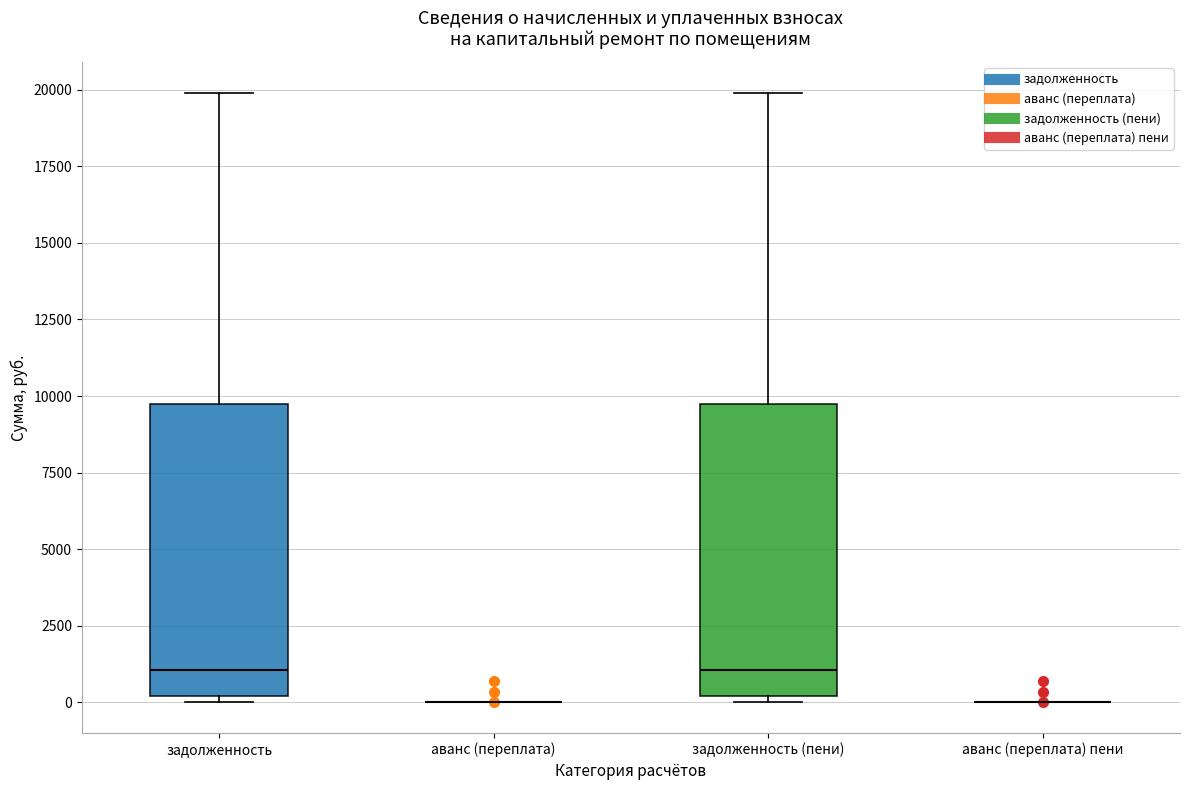

Reading left to right, read every box against the y-axis: the position of its median line, the range the box covers, and the ends of its whiskers. The values are not printed on the chart, so give them approximately, as read against the axis.

задолженность: median 1000, box 0 to 9500, whiskers 0 (just below the box's lower edge) to 20000
аванс (переплата): box collapsed to a line at 0, whiskers 0 to 0
задолженность (пени): median 1000, box 0 to 9500, whiskers 0 (just below the box's lower edge) to 20000
аванс (переплата) пени: box collapsed to a line at 0, whiskers 0 to 0